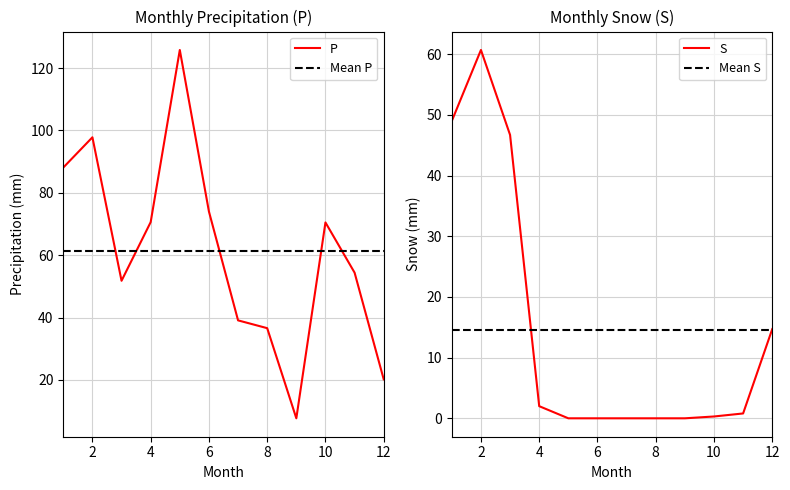

What is the average value of the P series?

61.4